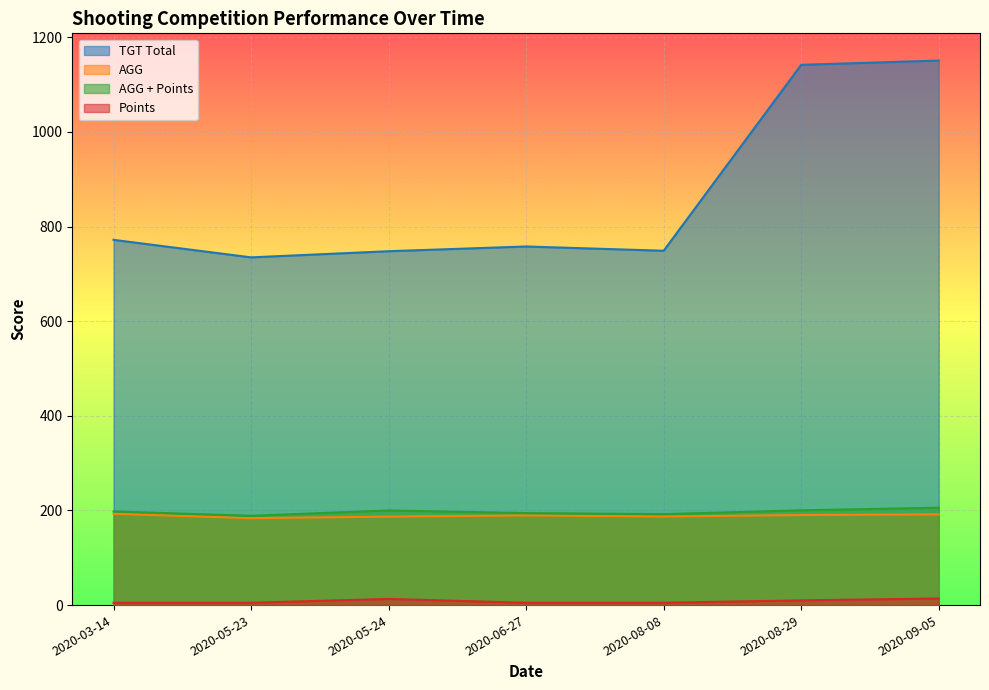

True or false: AGG and TGT Total cross at least once.

False